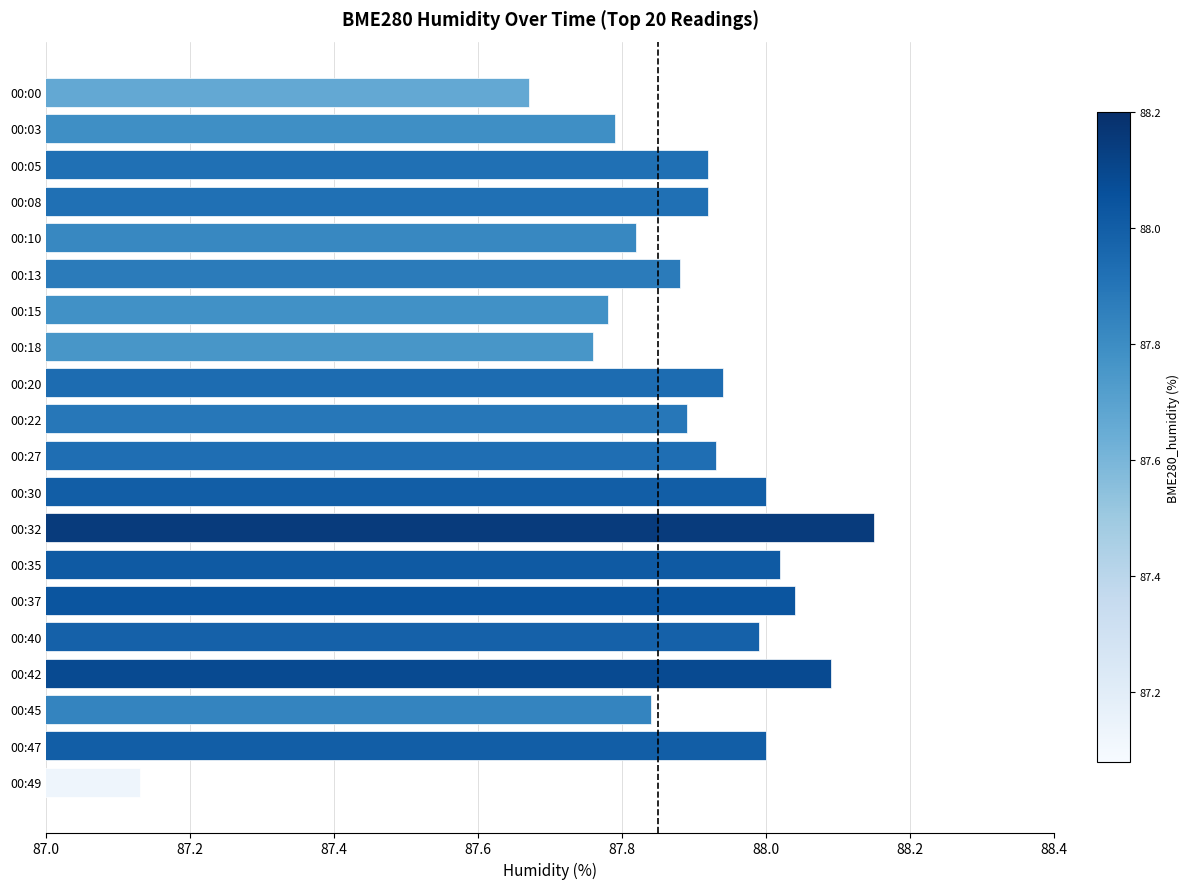

Is it true that the value at 00:30 is 88.0?

True